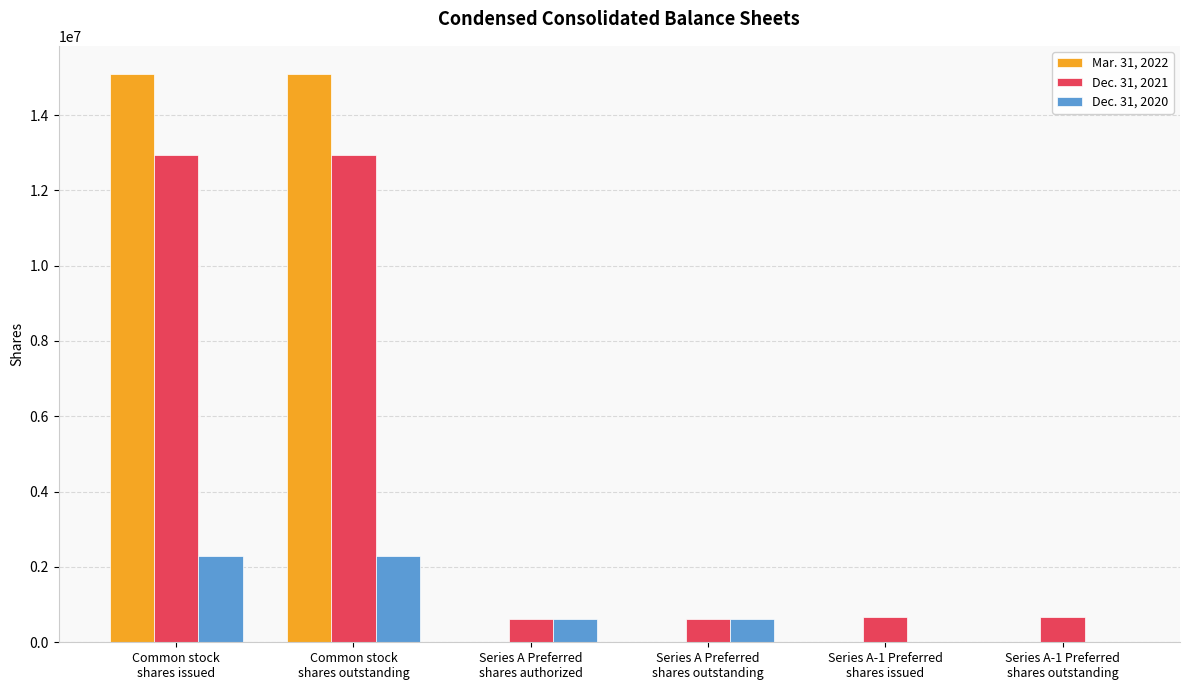

At which label does Dec. 31, 2020 reach its minimum?

Series A-1 Preferred
shares issued